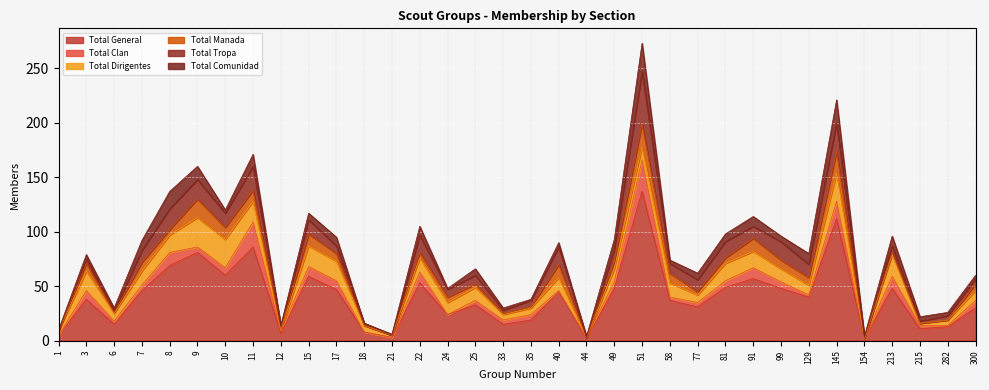

Which category has the highest value in the Total Comunidad series?

51